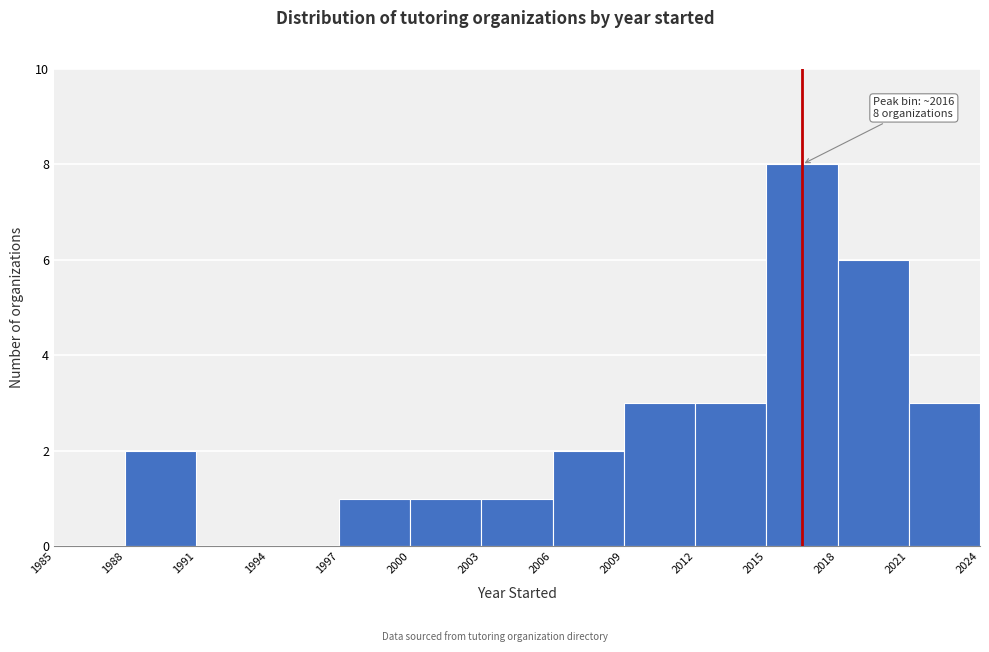

Over which range of the x-axis is the bar tallest?

2015 to 2018